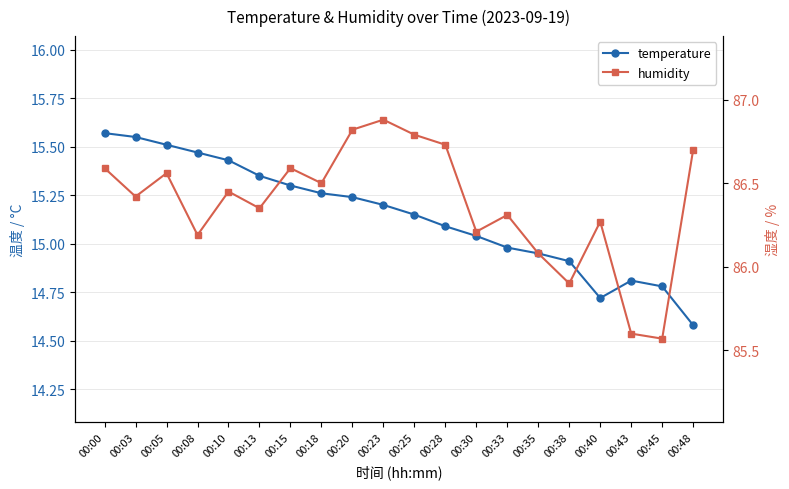

What is the value of the temperature point at the 6th from the left?

15.3